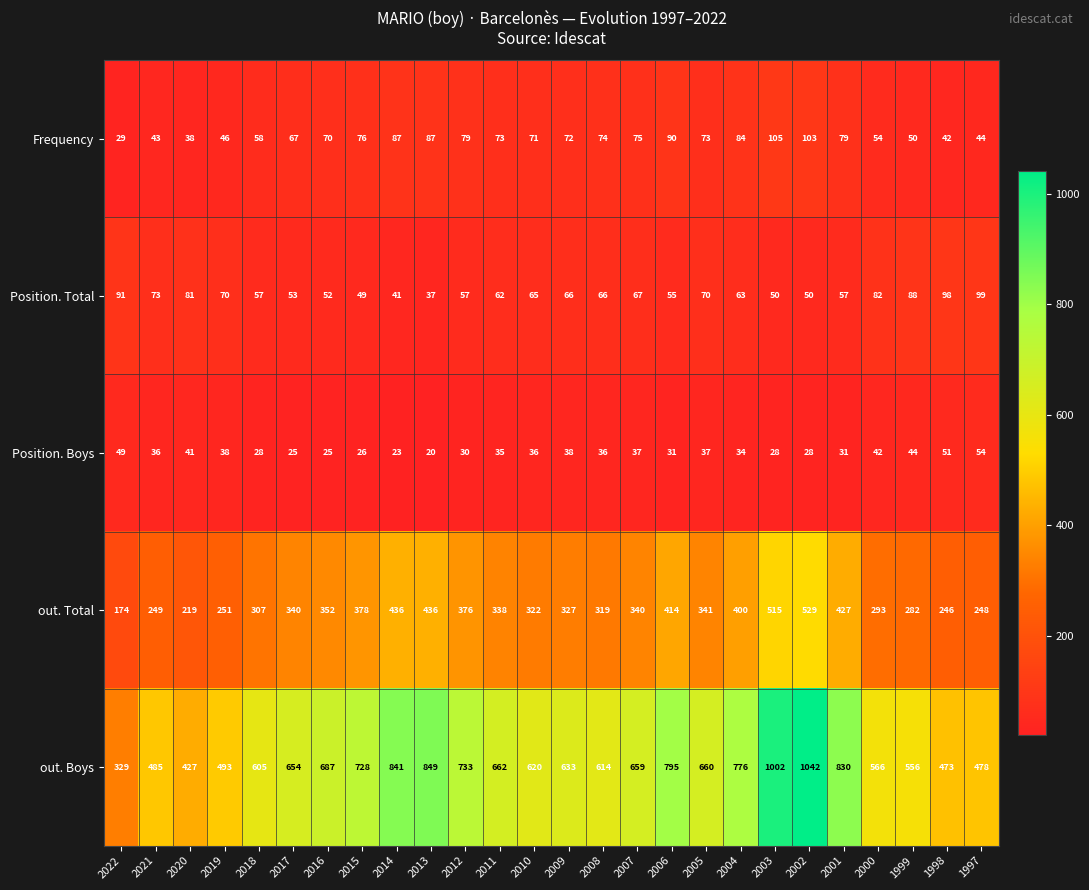

What is the minimum value for out. Total?

174